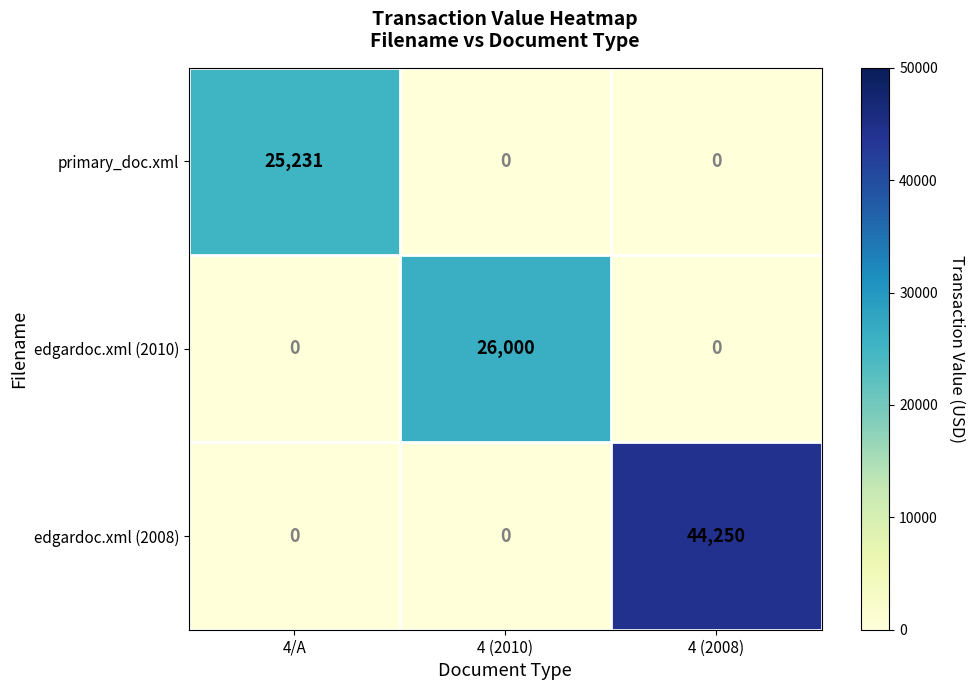

The value of primary_doc.xml at 4 (2010) is 0. True or false?

True